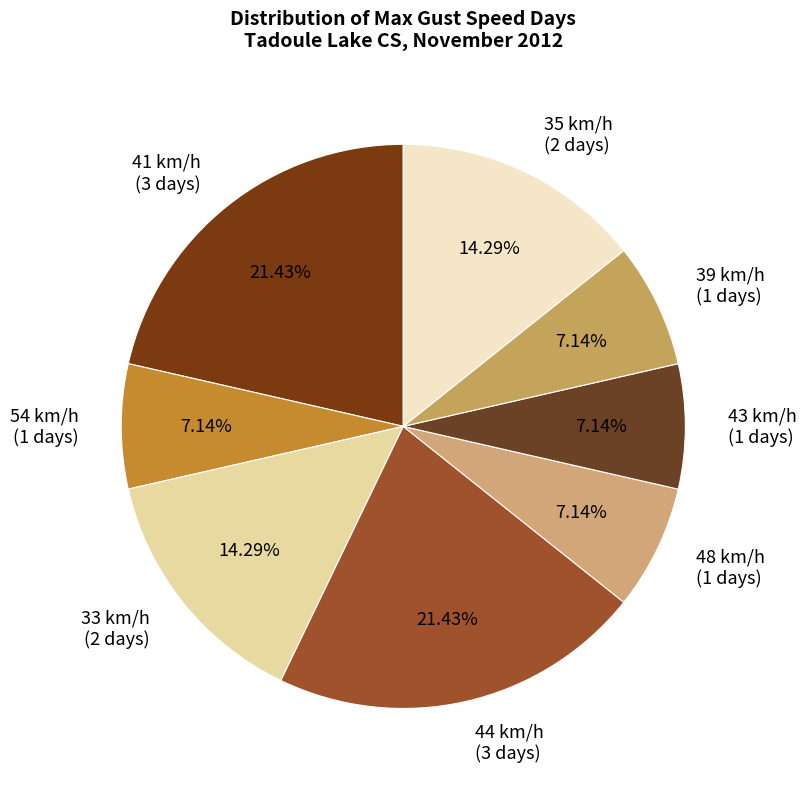

Count the number of slices in the pie.

8